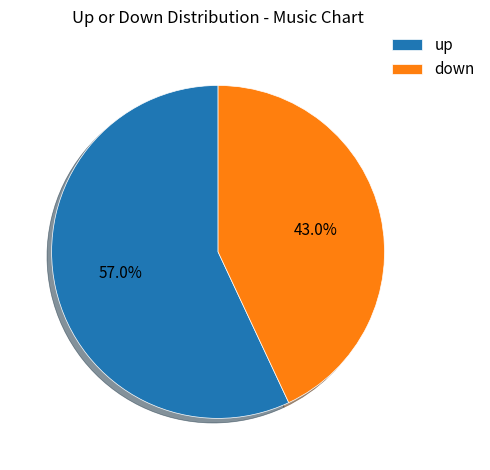

Rank the categories by value from highest to lowest.

up, down